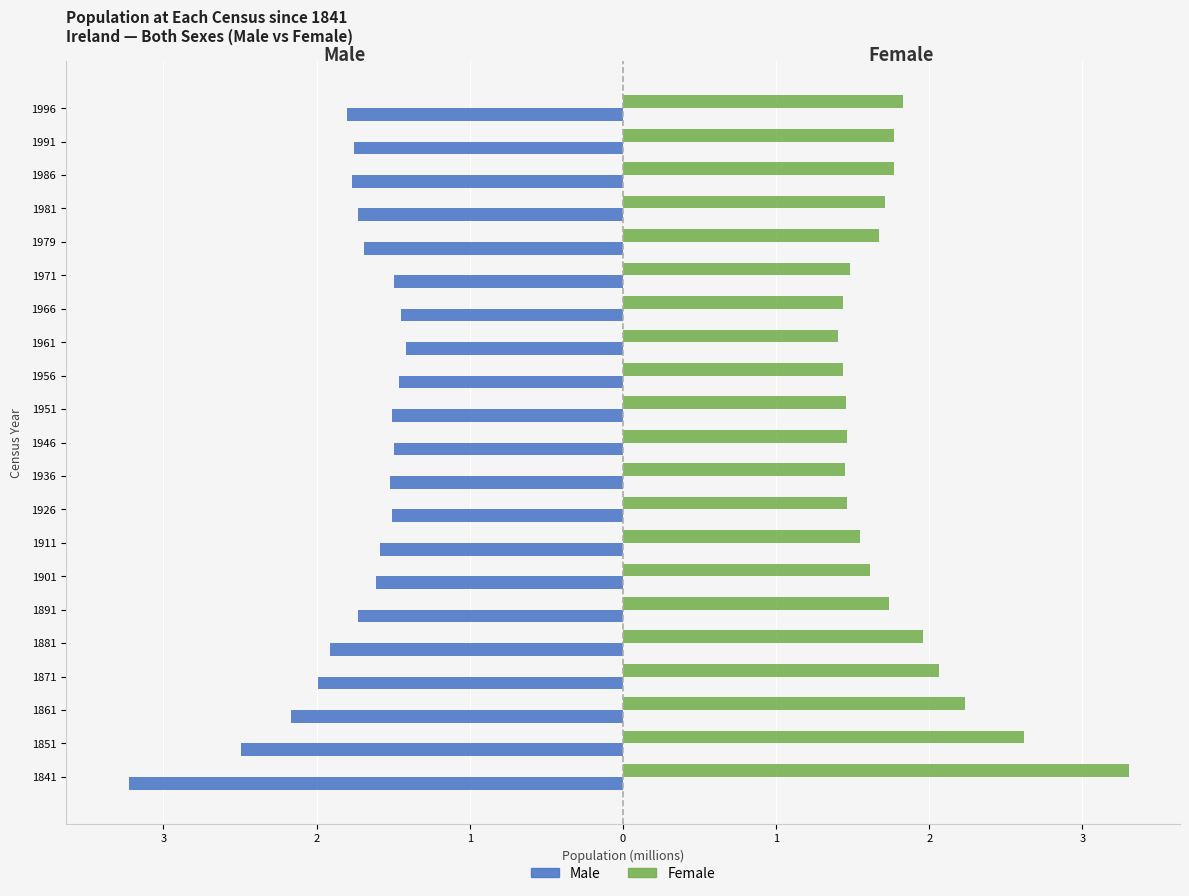

What are all the series names shown in the legend?

Male, Female